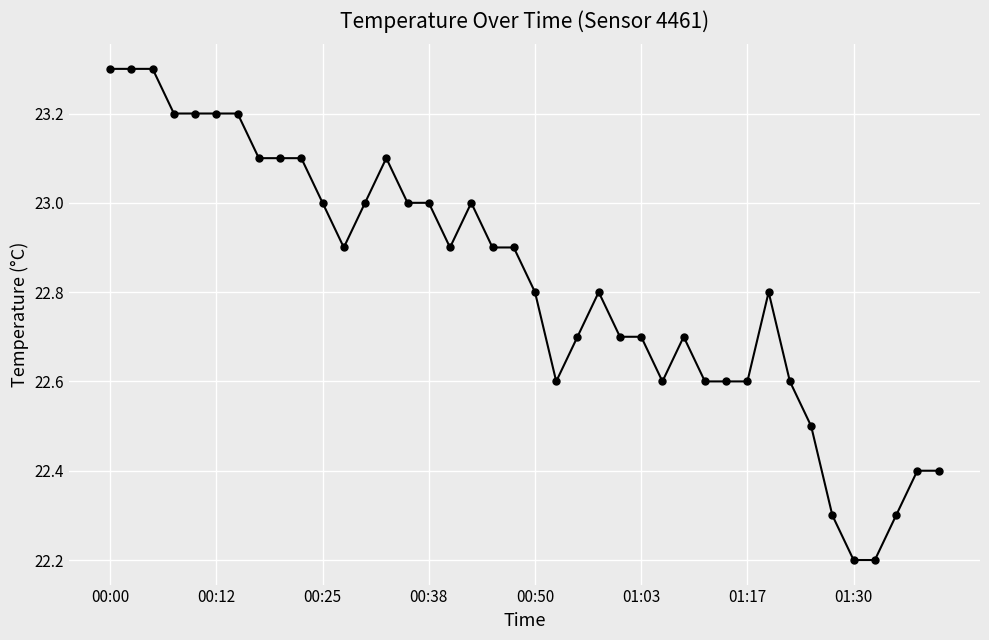

Reading left to right, transcribe all the data shown in this chart.

23.3	23.3	23.3	23.2	23.2	23.2	23.2	23.1	23.1	23.1	23.0	22.9	23.0	23.1	23.0	23.0	22.9	23.0	22.9	22.9	22.8	22.6	22.7	22.8	22.7	22.7	22.6	22.7	22.6	22.6	22.6	22.8	22.6	22.5	22.3	22.2	22.2	22.3	22.4	22.4